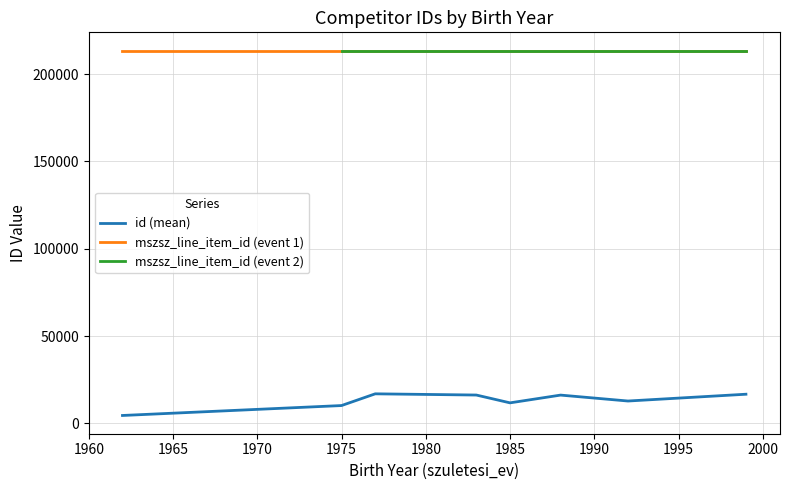

True or false: mszsz_line_item_id (event 1) and id (mean) intersect in this chart.

False